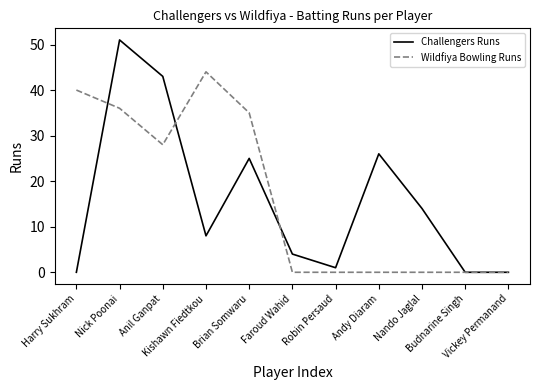

What is the difference between the Challengers Runs values at Faroud Wahid and Nick Poonai?

47